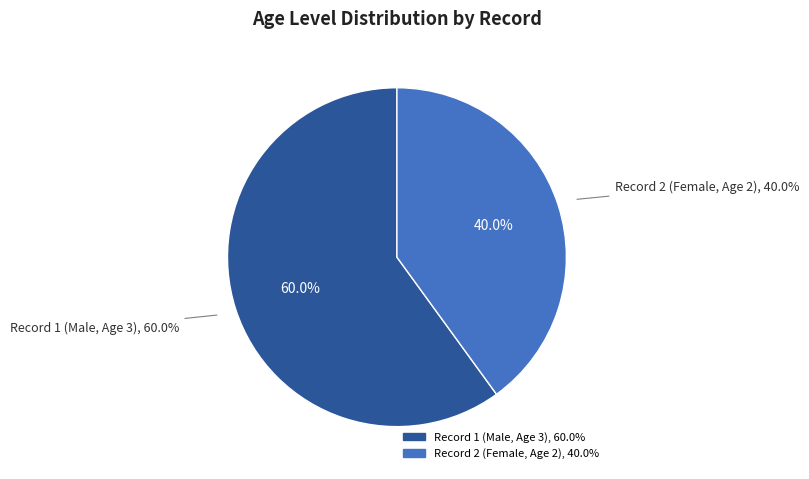

Which slice is the largest?

1